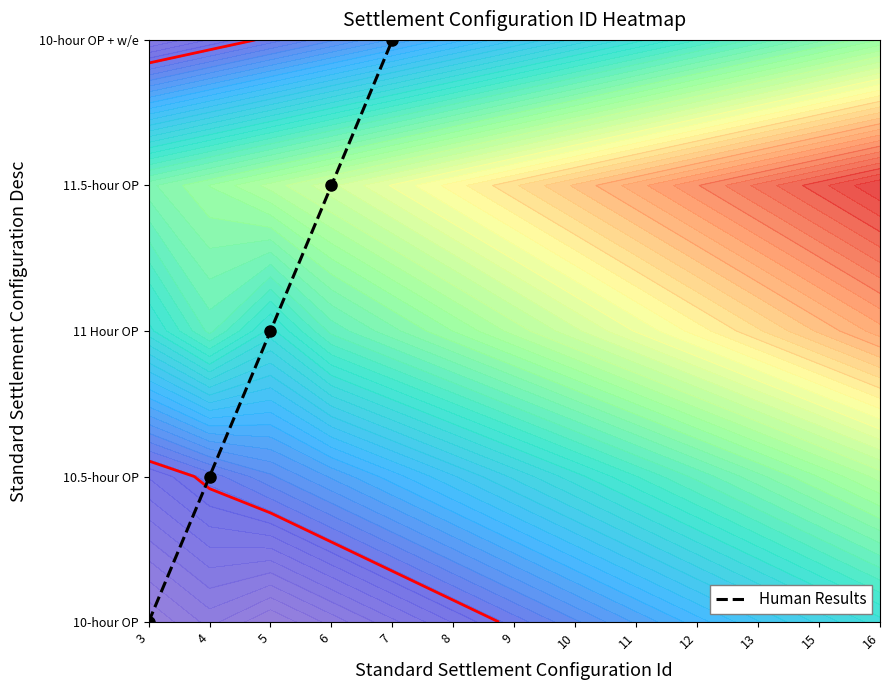

List the labels in order of value, largest first.

7, 6, 5, 4, 3